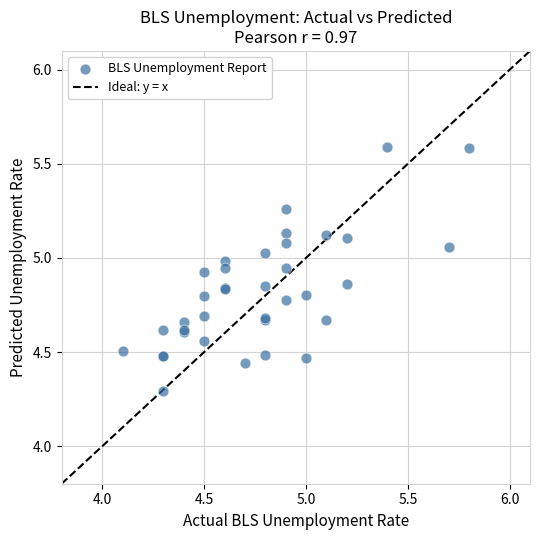

What Y value in the scatter plot is closest to 4?

4.3